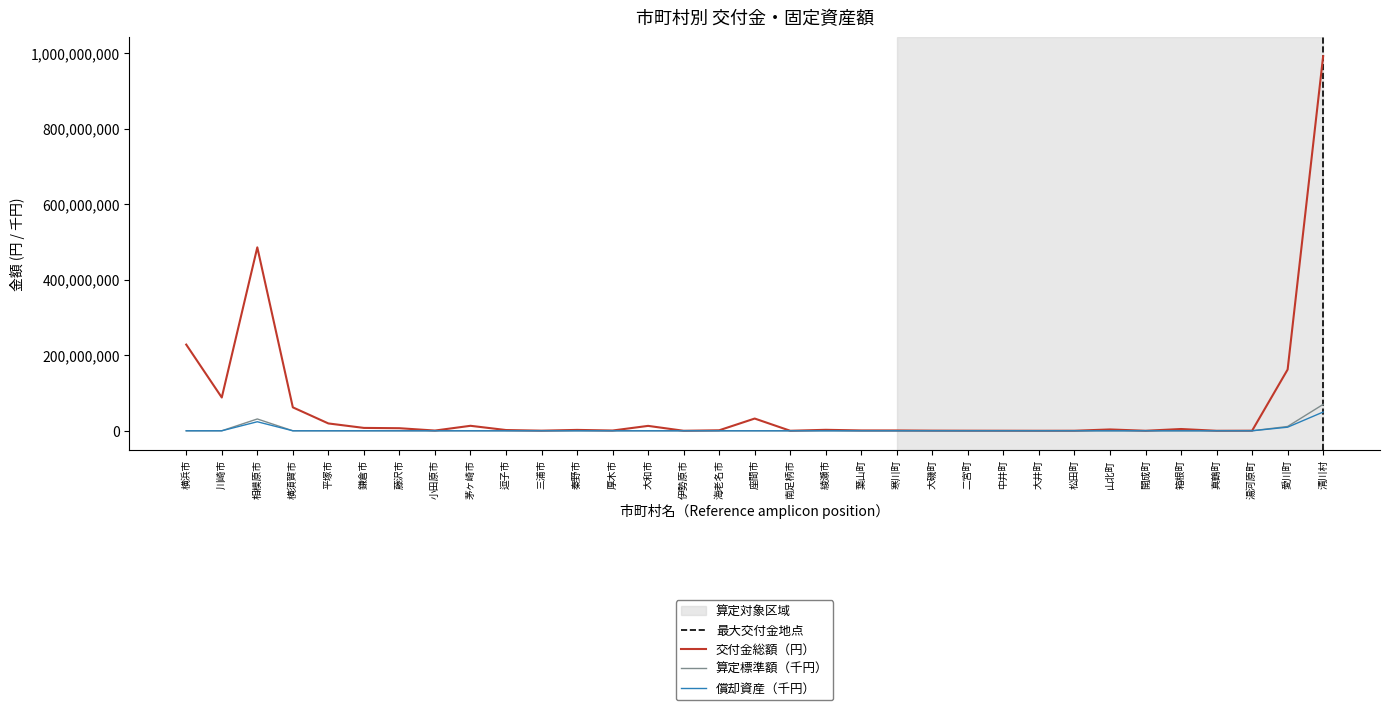

Is it true that 算定標準額（千円） equals -48549055 at 逗子市?

False